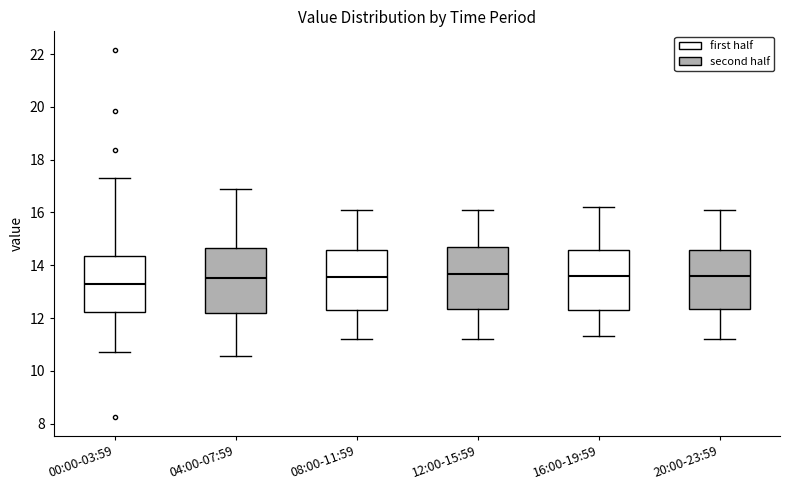

Reading left to right, read every box against the y-axis: the position of its median line, the range the box covers, and the ends of its whiskers. The values are not printed on the chart, so give them approximately, as read against the axis.

00:00-03:59: median 13.4, box 12.2 to 14.4, whiskers 10.8 to 17.4
04:00-07:59: median 13.6, box 12.2 to 14.6, whiskers 10.6 to 16.8
08:00-11:59: median 13.6, box 12.4 to 14.6, whiskers 11.2 to 16.2
12:00-15:59: median 13.6, box 12.4 to 14.6, whiskers 11.2 to 16.2
16:00-19:59: median 13.6, box 12.4 to 14.6, whiskers 11.4 to 16.2
20:00-23:59: median 13.6, box 12.4 to 14.6, whiskers 11.2 to 16.2